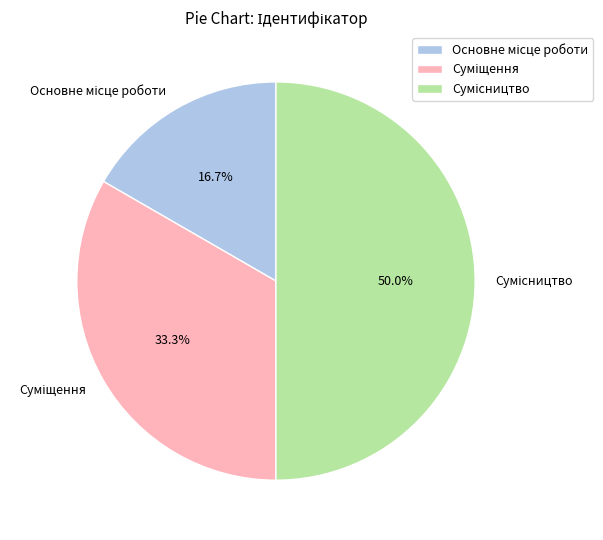

Which has a higher value, Сумісництво or Суміщення?

Сумісництво